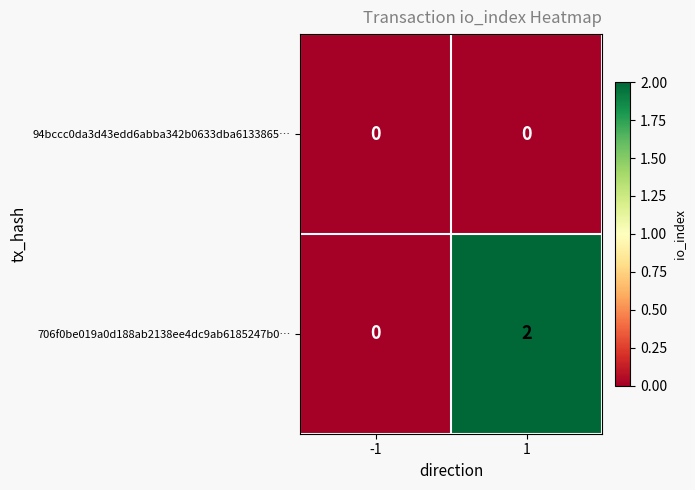

Reading right to left, list all the values displayed in this chart.

94bccc0da3d43edd6abba342b0633dba6133865…: 1=0	-1=0
706f0be019a0d188ab2138ee4dc9ab6185247b0…: 1=2	-1=0